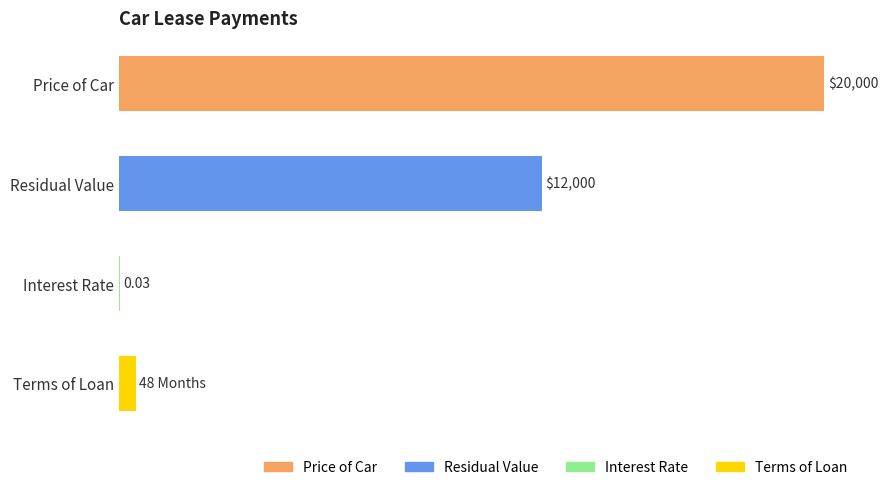

At which label is the value closest to 10015?

Residual Value